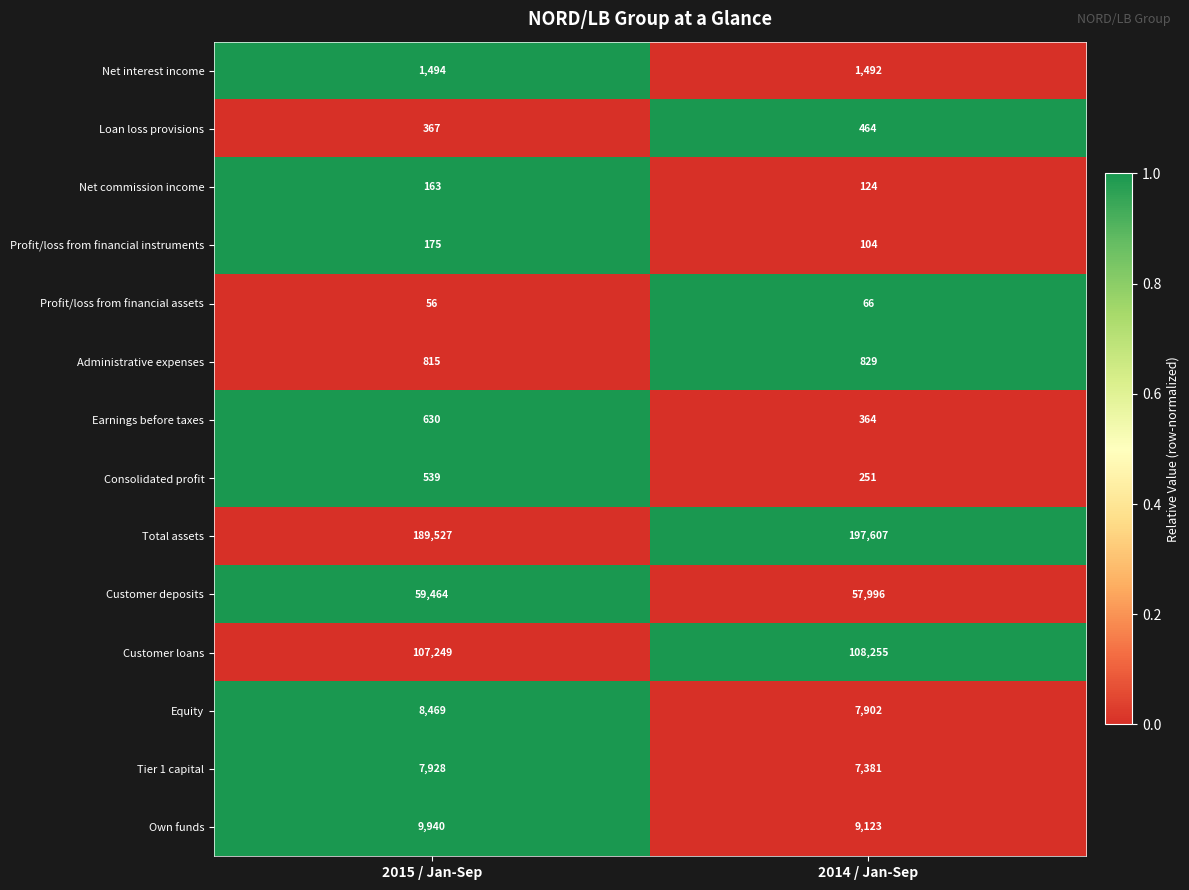

True or false: Consolidated profit has a value of 251 at 2014 / Jan-Sep.

True